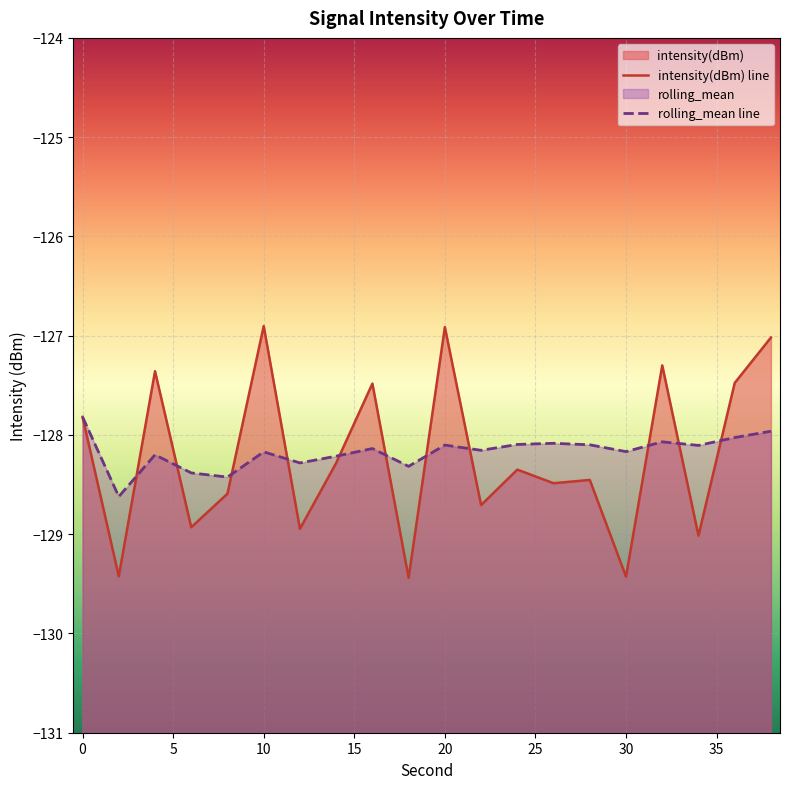

What is the value of the rolling_mean point at the 10th from the left?

-128.3